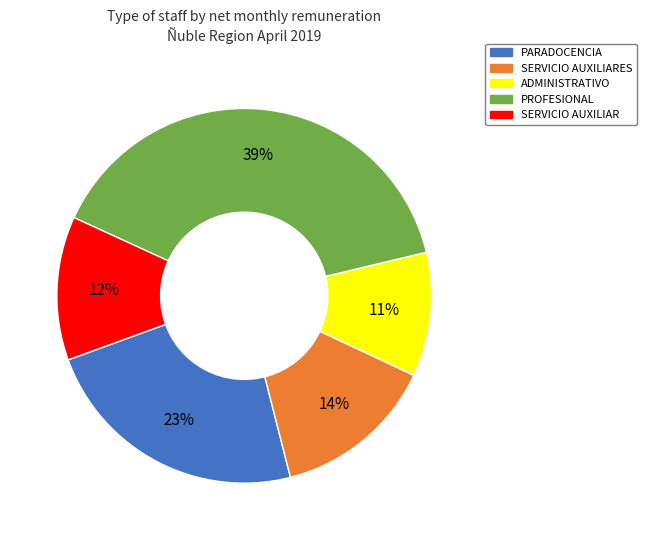

Which slice is the smallest?

ADMINISTRATIVO